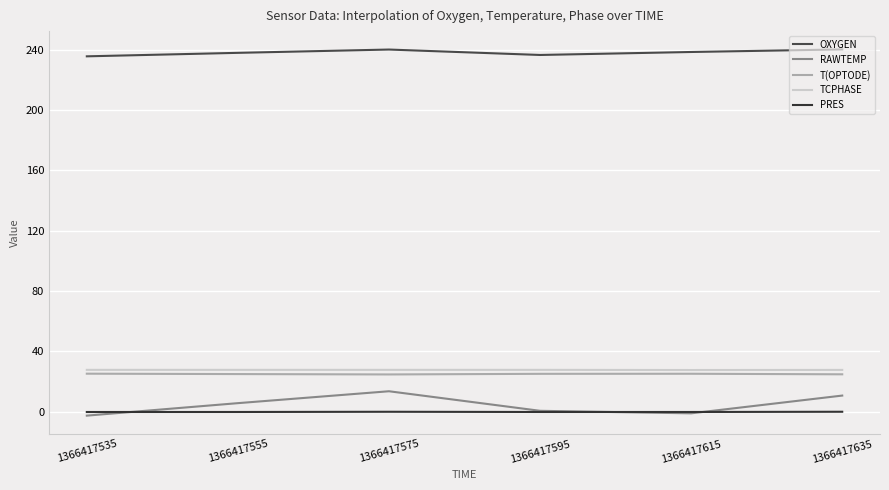

Which series has the largest total across all categories?

OXYGEN